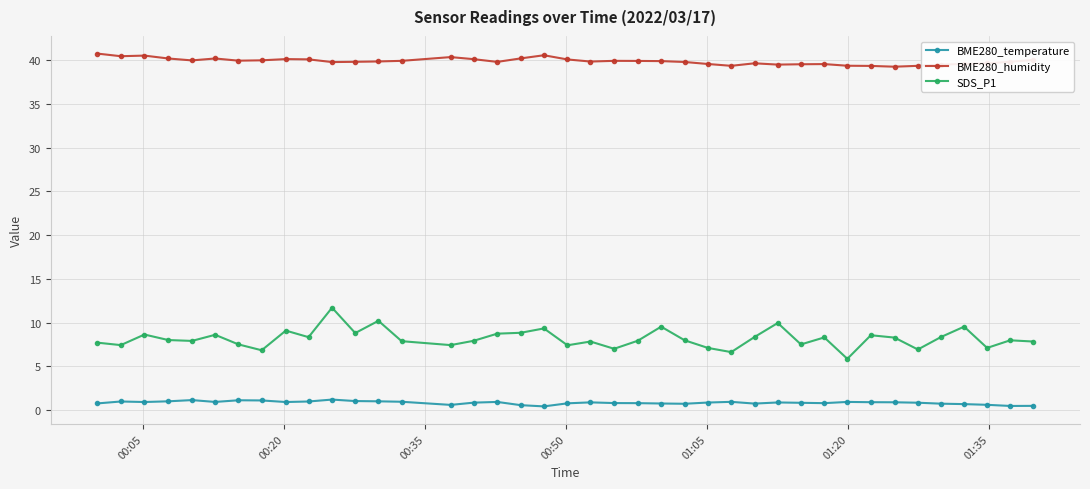

What is the value of the BME280_temperature point at the 21st from the left?

0.9